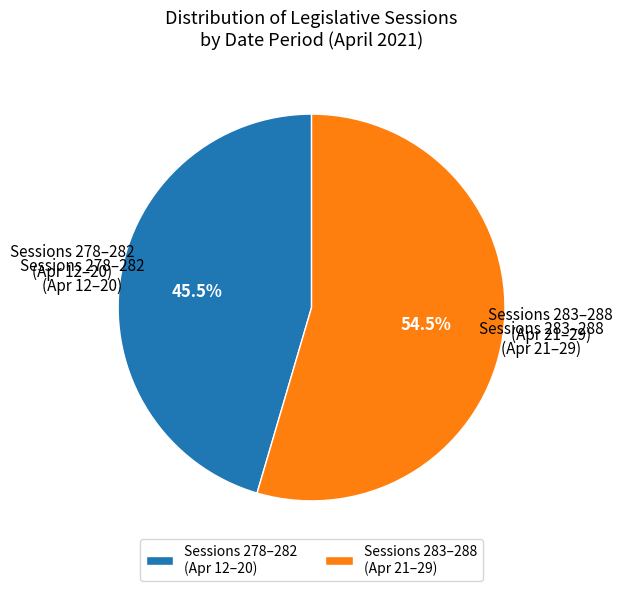

Which has a higher value, Sessions 278–282 (Apr 12–20) or Sessions 283–288 (Apr 21–29)?

Sessions 283–288 (Apr 21–29)